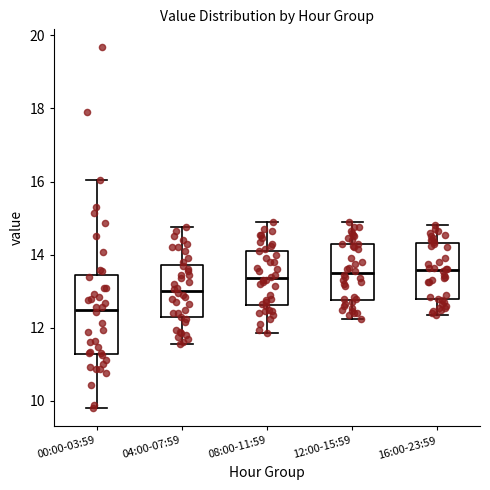

Comparing the boxes themselves (not the whiskers), which one is the tallest?

00:00-03:59